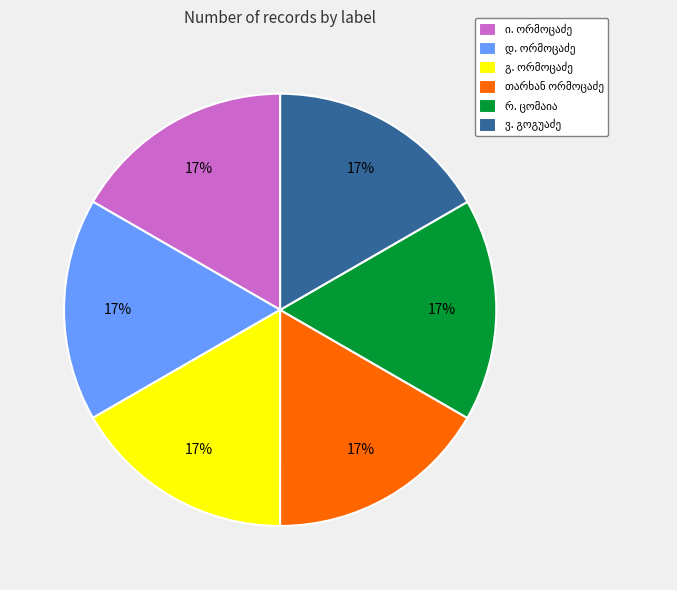

To the nearest percent, what is the average slice percentage?

17%